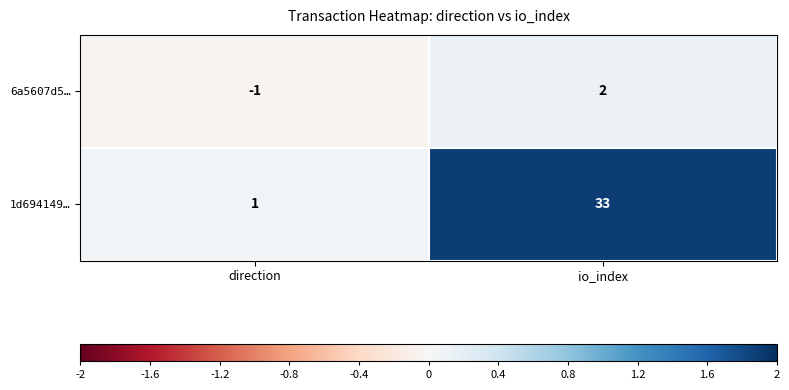

At which category does the chart reach its minimum across all series?

direction